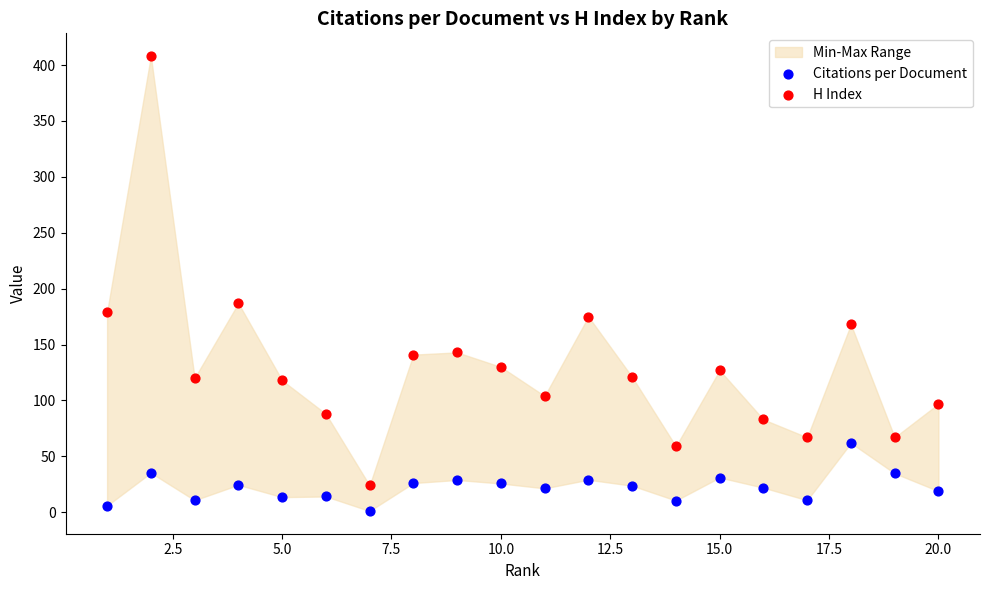

Which series has the widest spread of Y values?

H Index